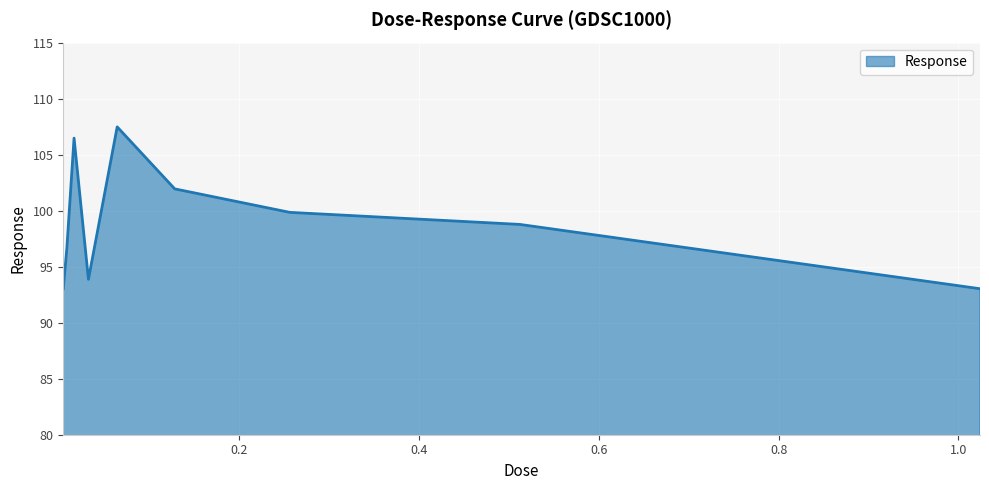

What is the minimum value shown in the chart?

93.0